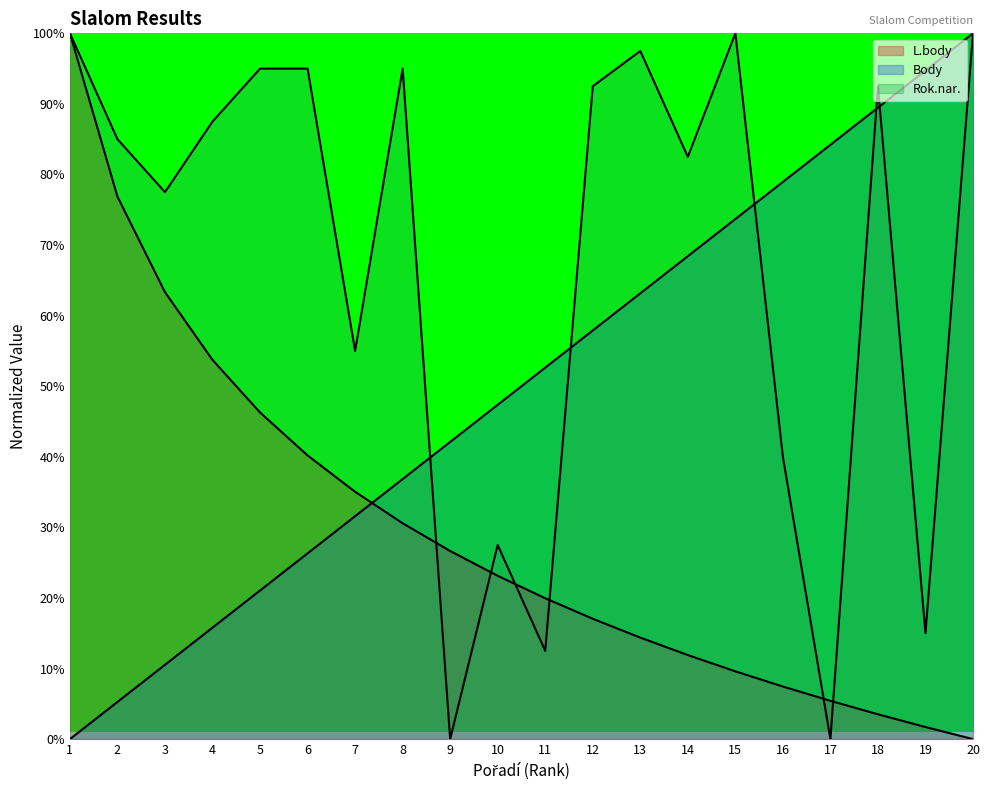

What is the difference between the second highest and minimum values in the Rok.nar. series?

100.0